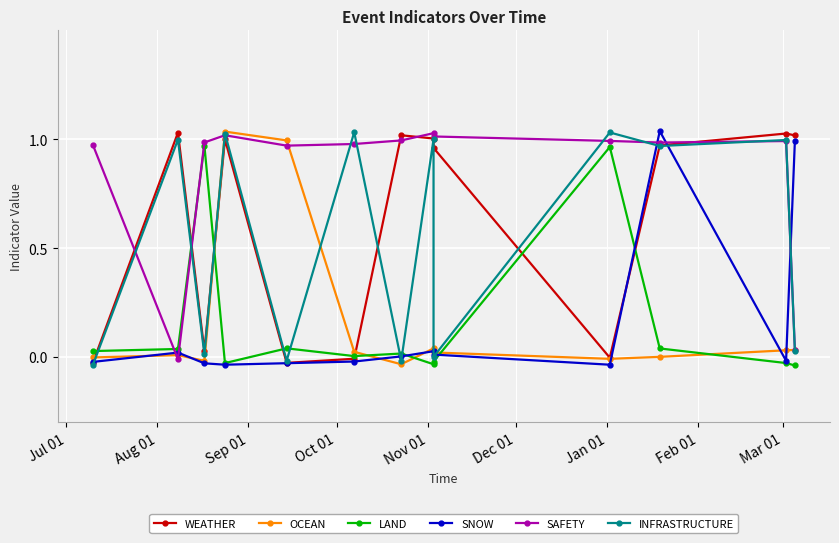

What is the sum of all WEATHER values?

8.0